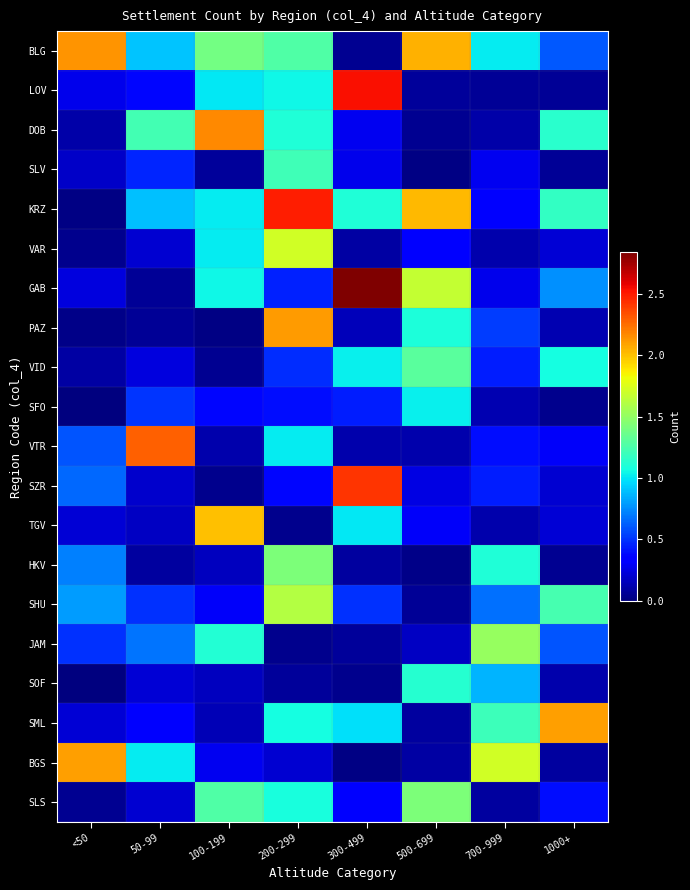

Between 50-99 and 1000+, which series saw the biggest shift?

VTR